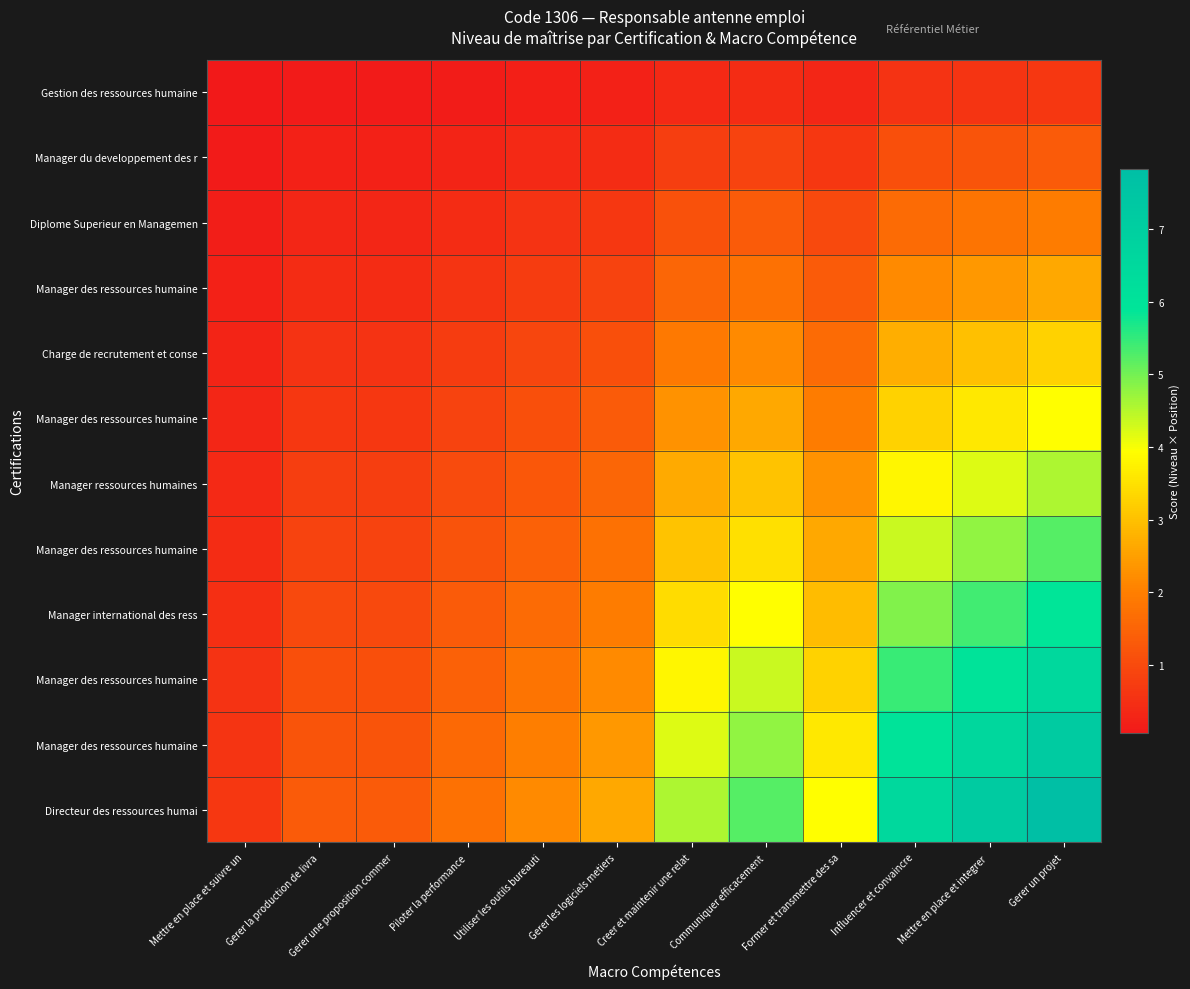

What is the spread (max minus min) of values at Gerer la production de livra?

1.2